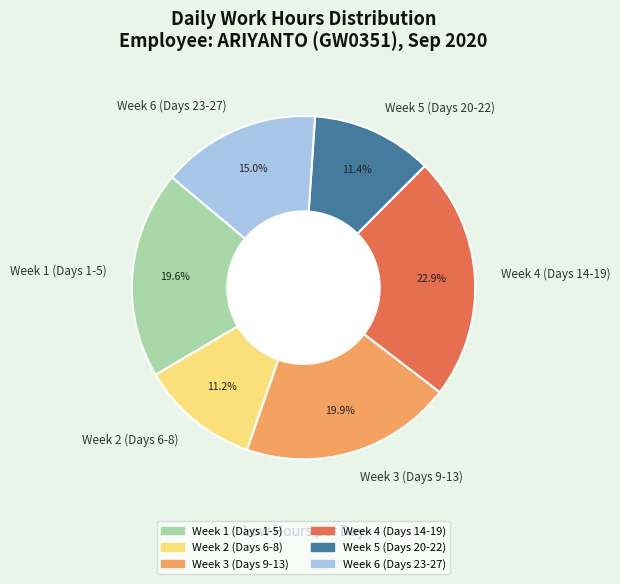

Does Week 5 (Days 20-22) account for over 50% of the chart?

No